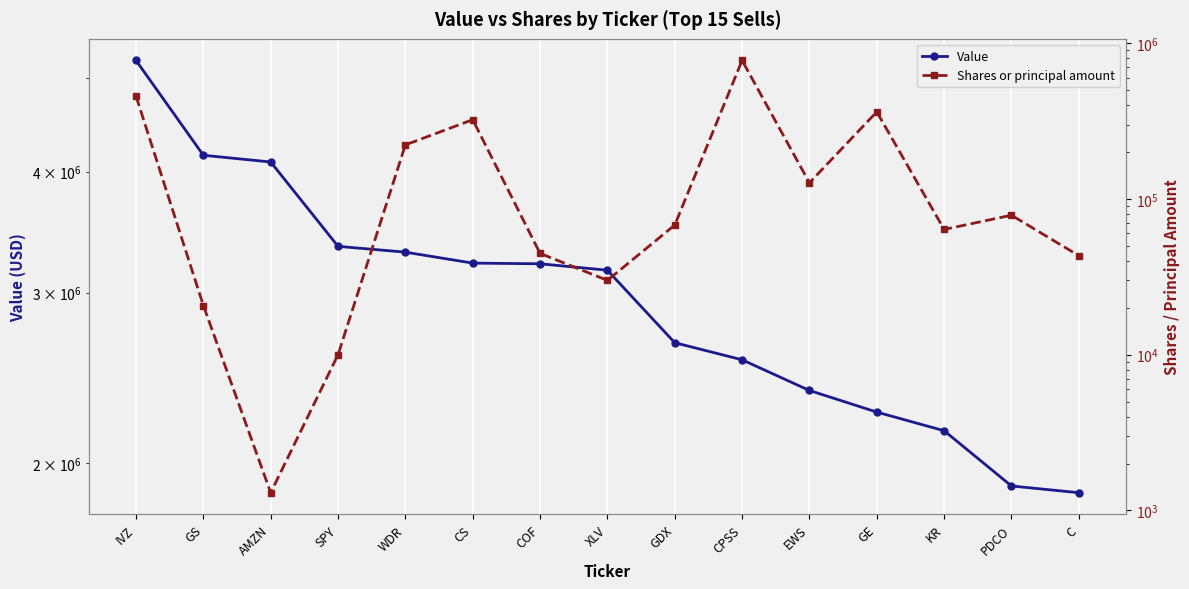

At which category is the sum across all series the highest?

IVZ